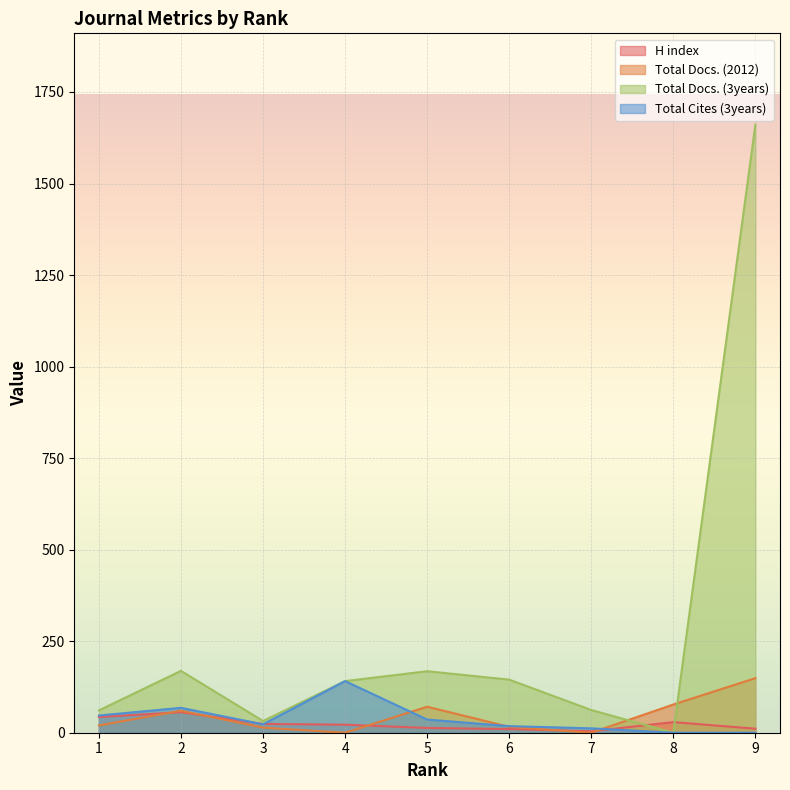

The value of H index at 5 is 7. True or false?

False